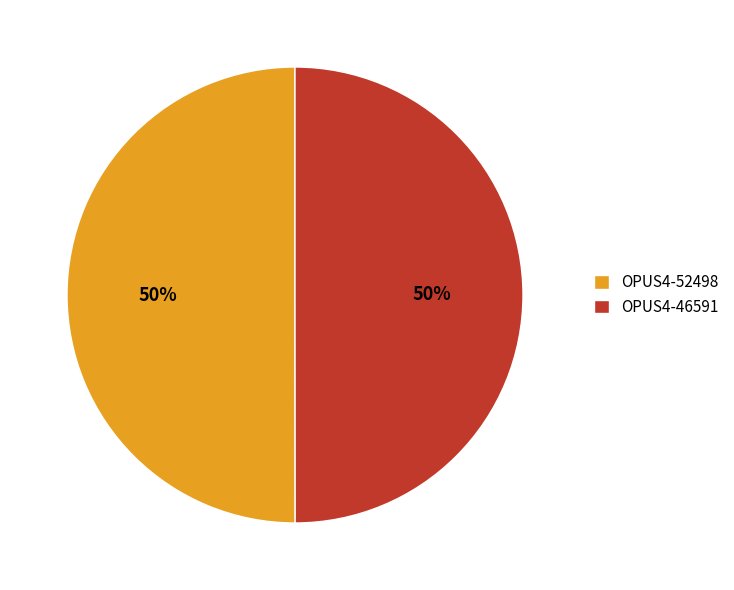

Is the sum of OPUS4-46591 and OPUS4-52498 greater than half?

Yes